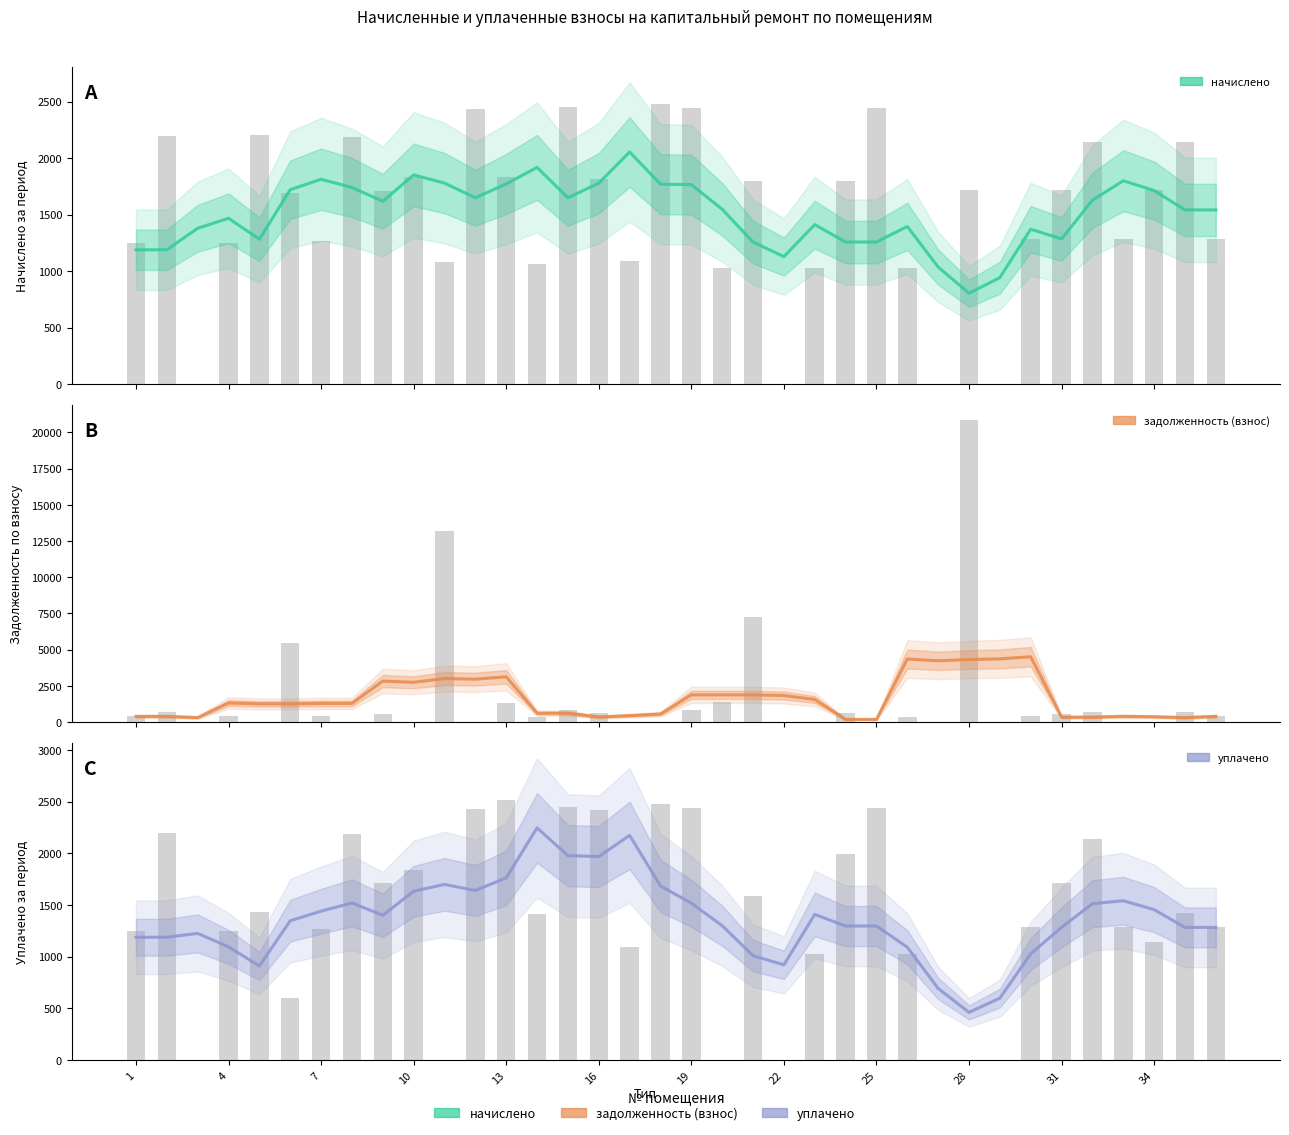

What is the sum of all уплачено values?

49107.4